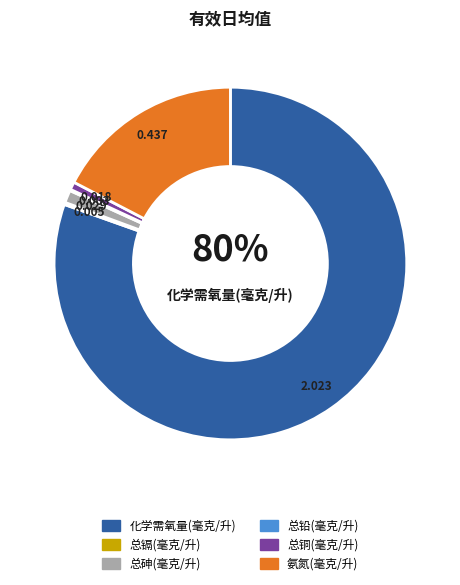

To the nearest percent, what portion does 总砷(毫克/升) represent?

1%